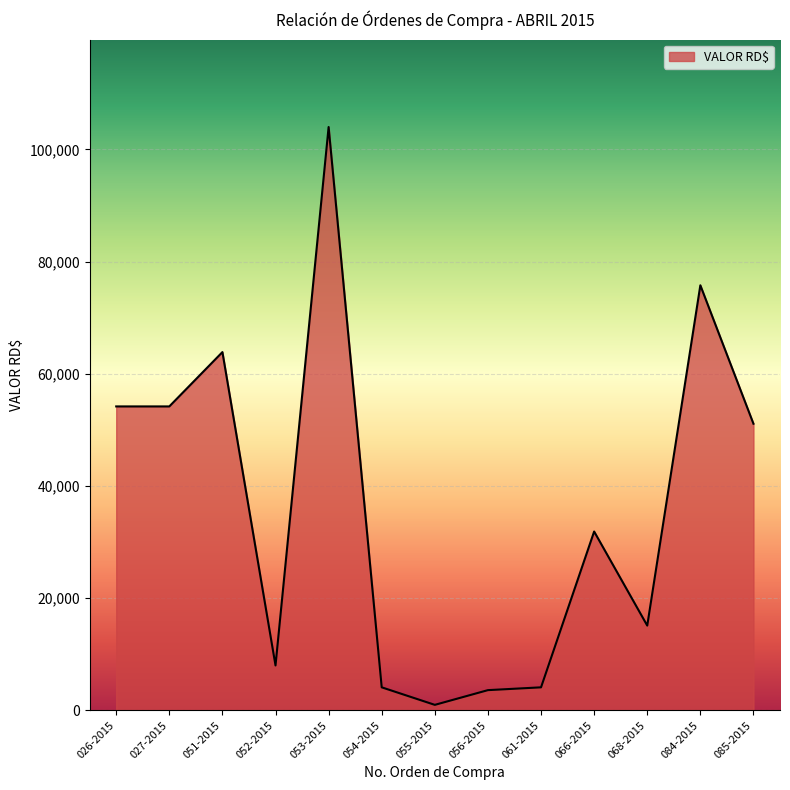

The value at 068-2015 is 15110.0. True or false?

True